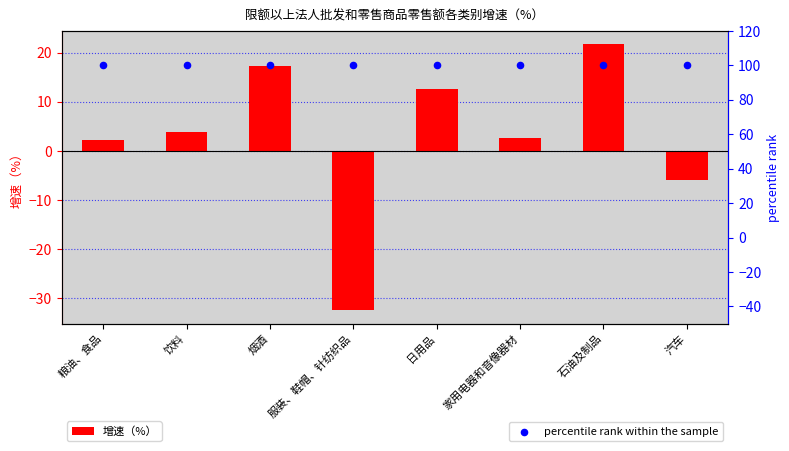

What are all the series names shown in the legend?

增速（%）, percentile rank within the sample